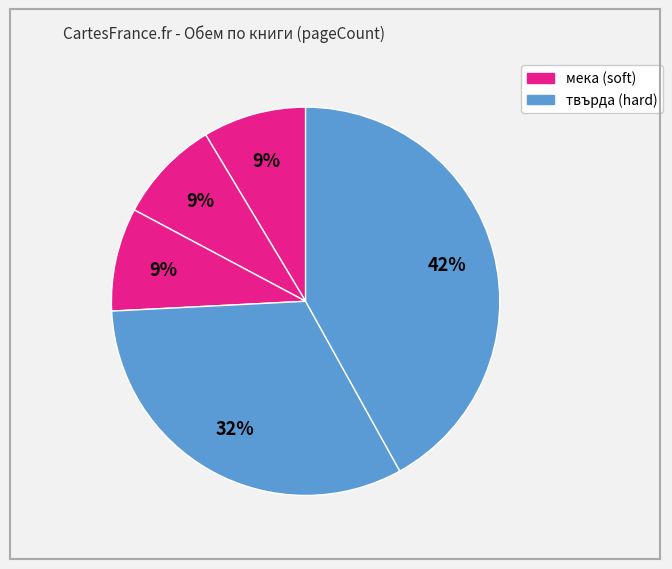

How many slices are in this pie chart?

5